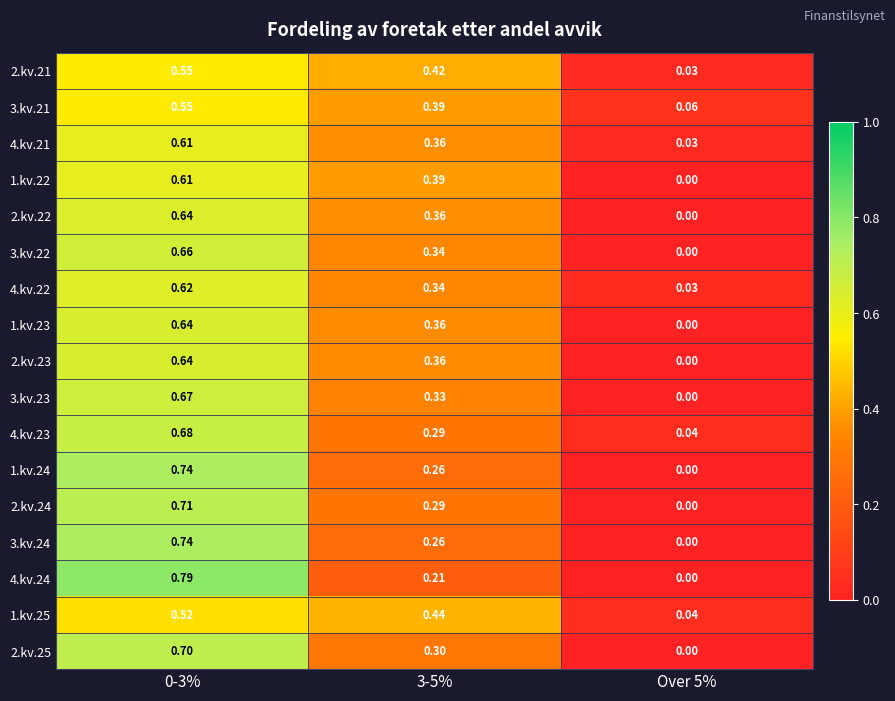

At how many categories does at least one series exceed 0?

3